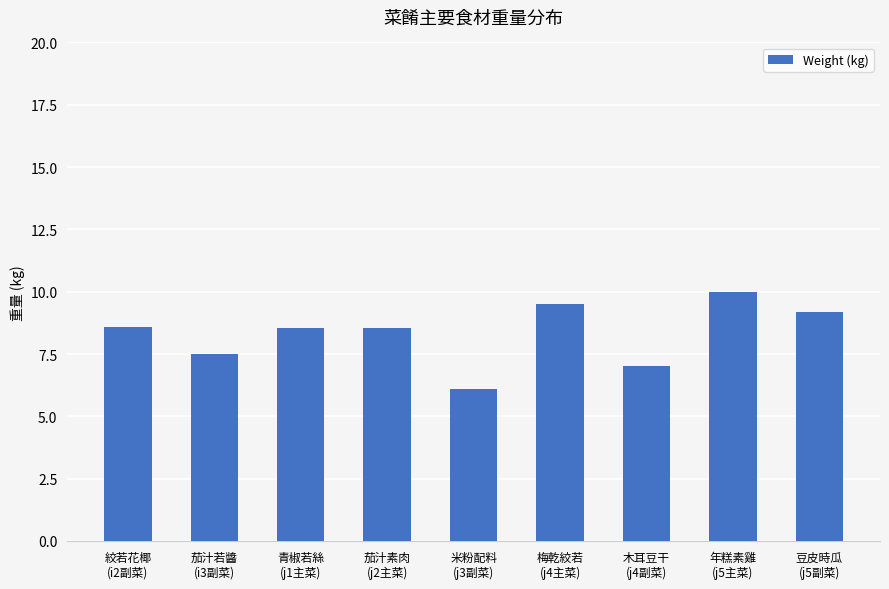

How many values exceed 8?

6